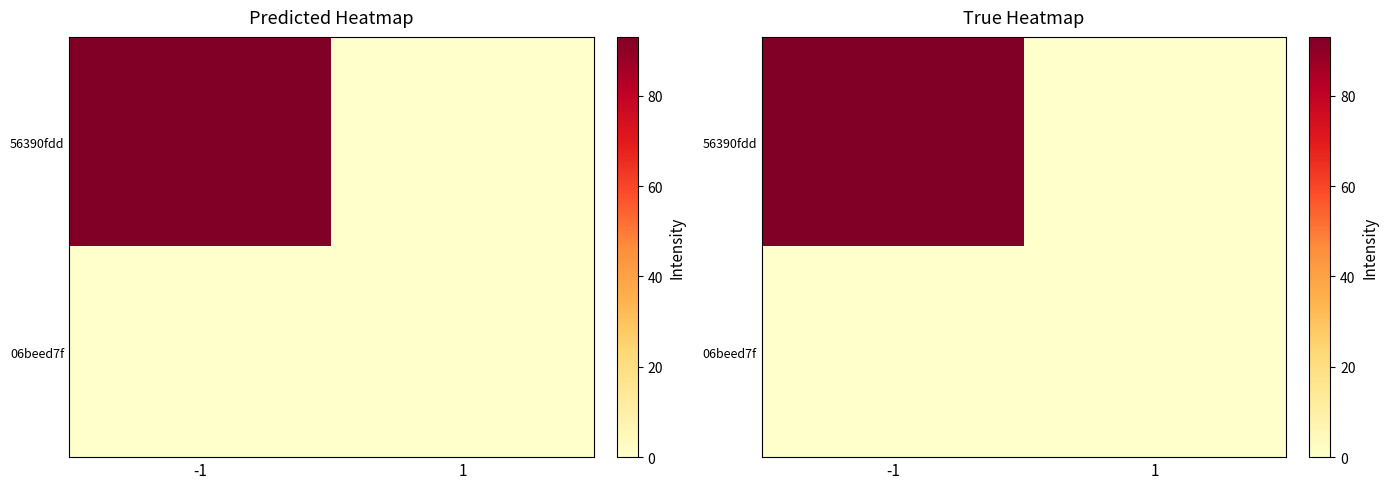

At -1, list the series in order from smallest to largest.

06beed7f, 56390fdd